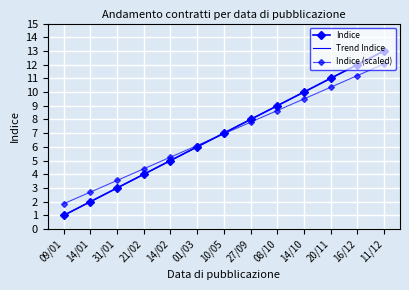

How many values in the Trend Indice series are below 7?

6